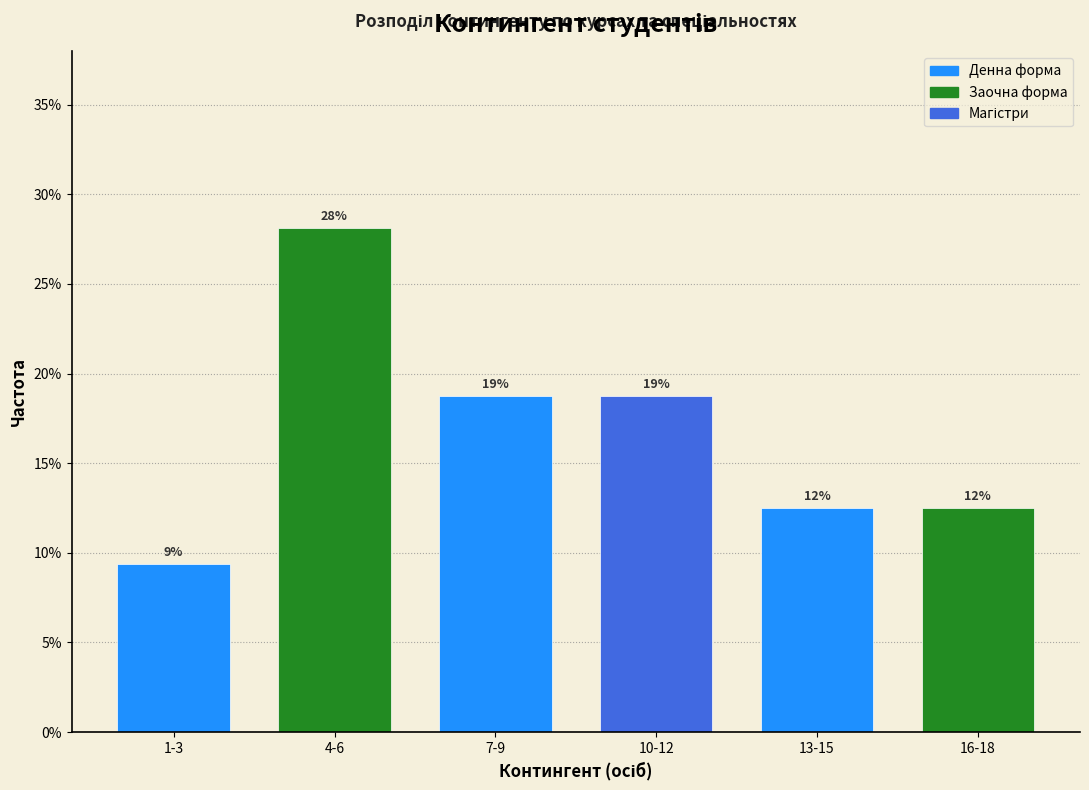

How many bars are there in total?

6